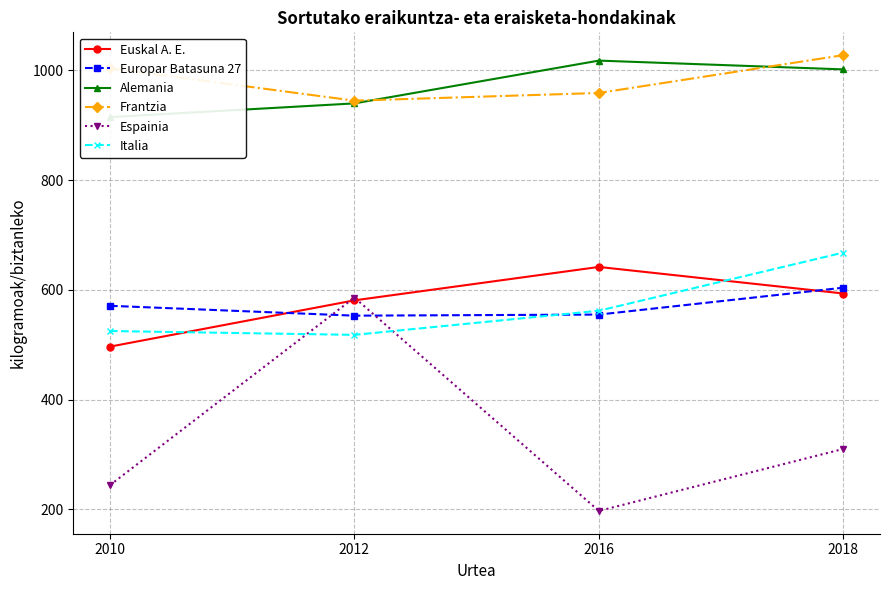

How many categories are shown in the chart?

4